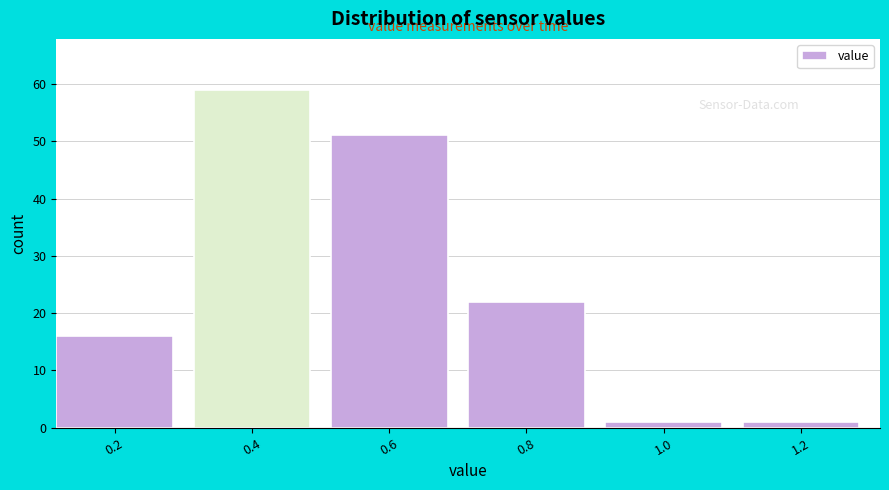

Reading left to right, extract all data points from this chart.

16	59	51	22	1	1